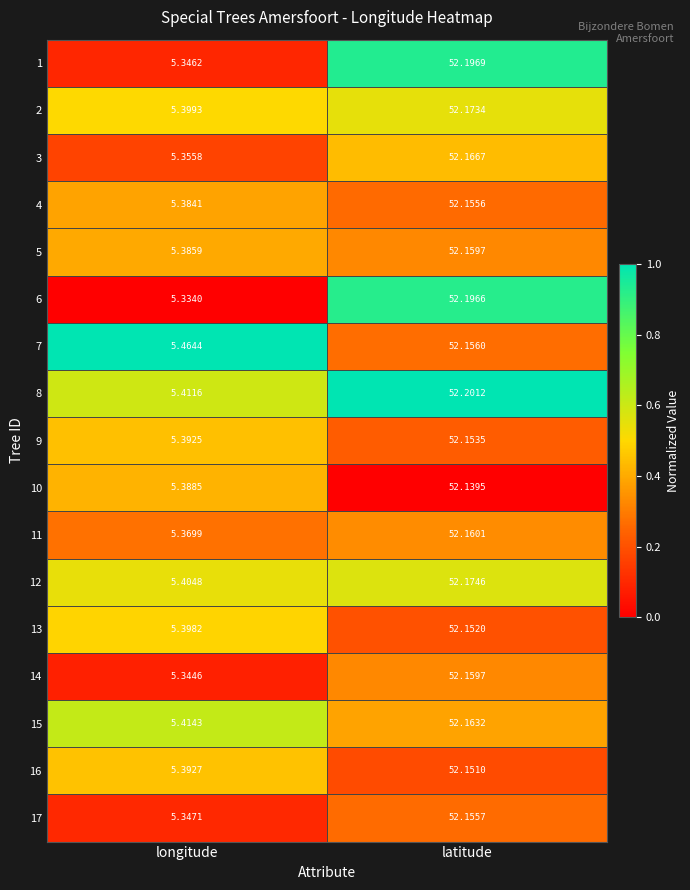

How many categories are shown in the chart?

2